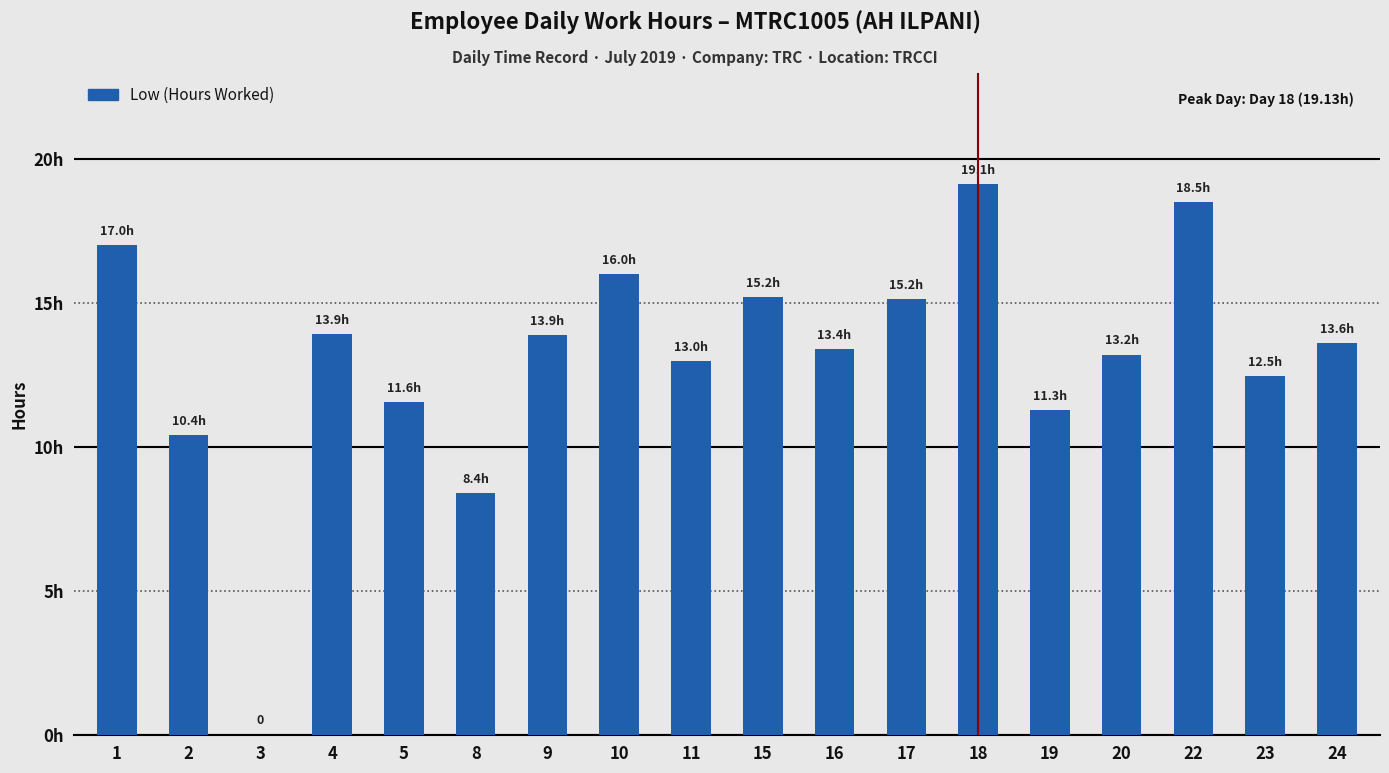

Are the bars horizontal?

No